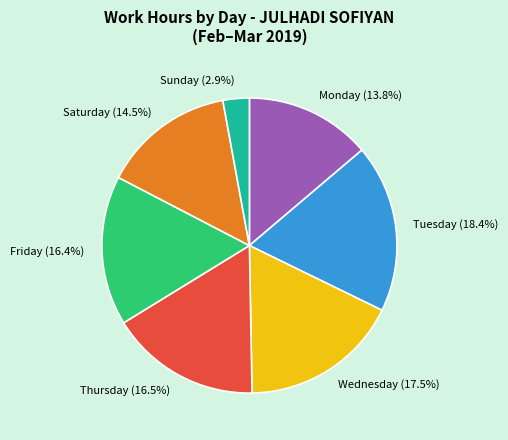

Combined, do Friday (16.4%) and Monday (13.8%) account for over 50%?

No